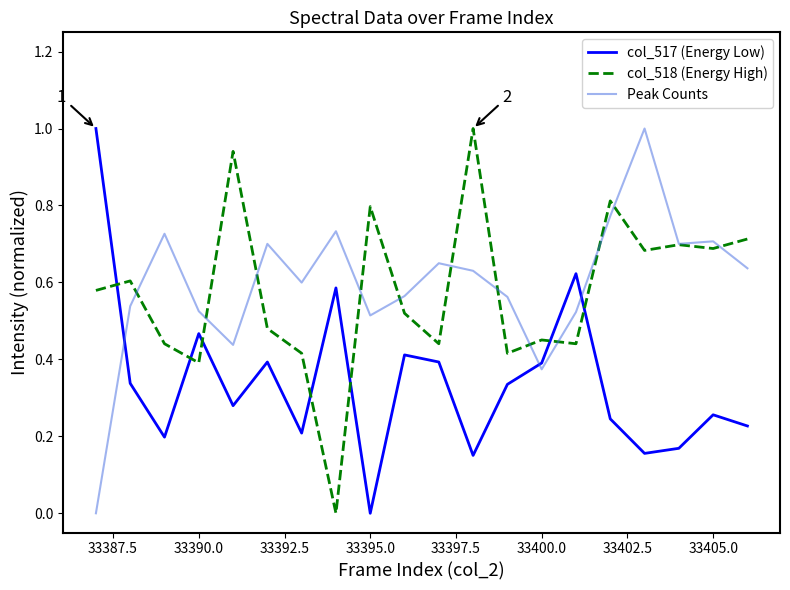

At how many categories does at least one series exceed 0?

20